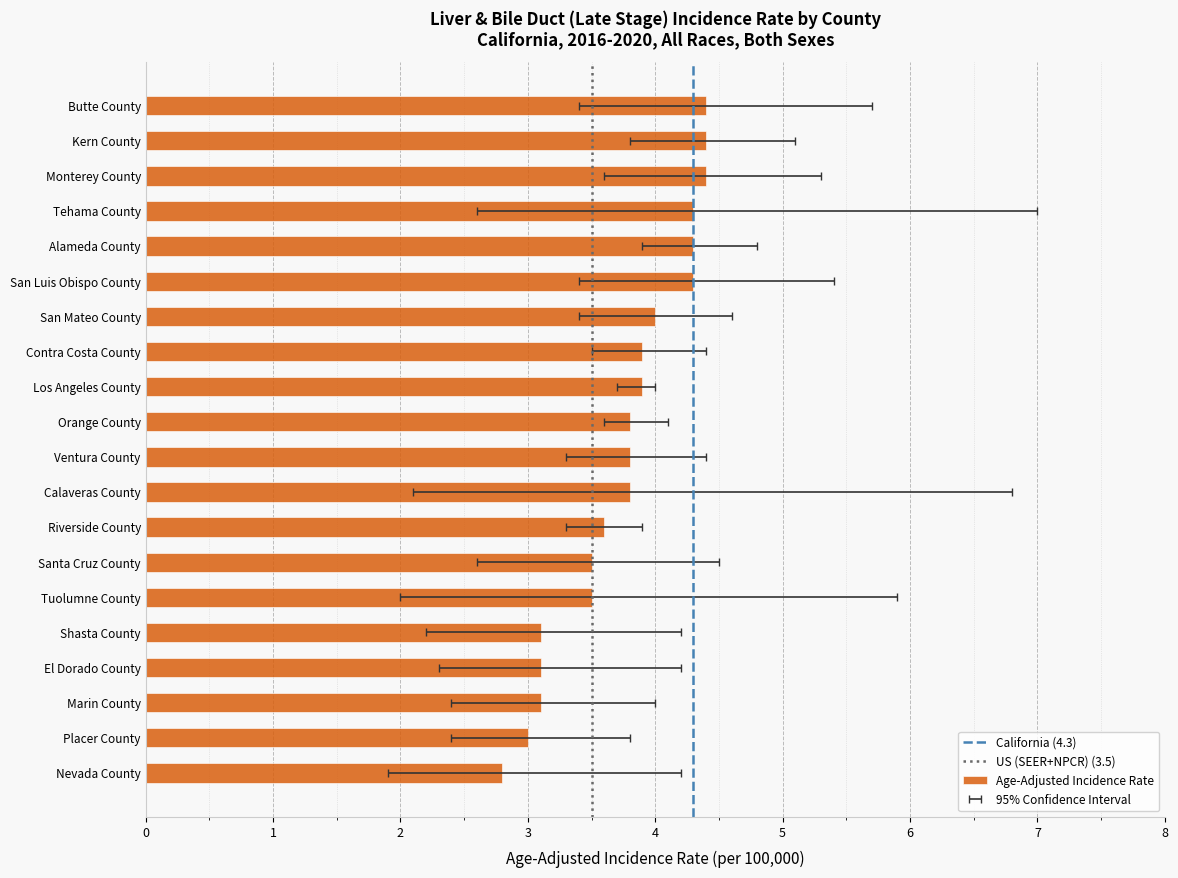

What is the difference between the second highest and second lowest values?

1.4